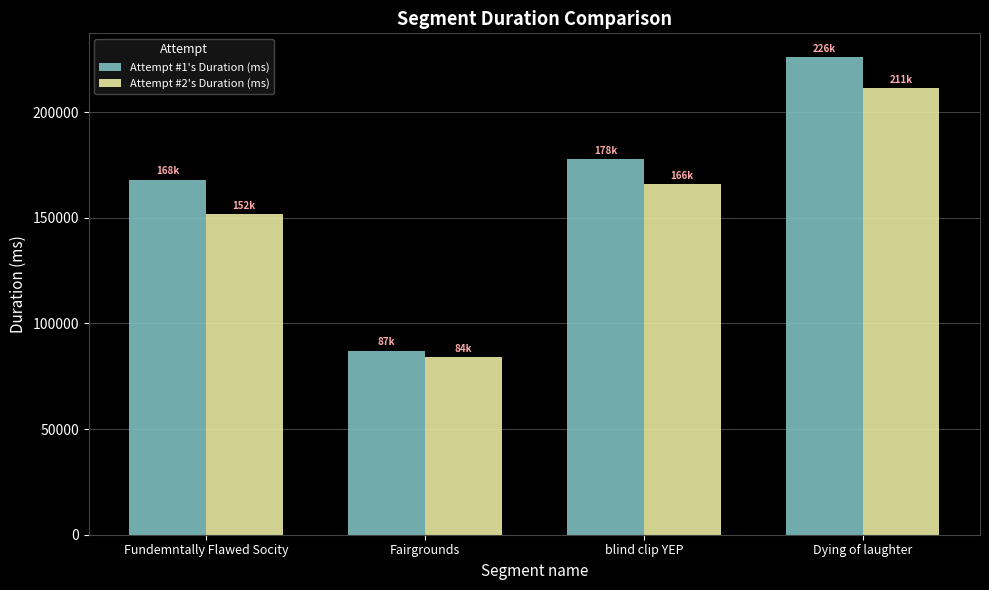

Reading right to left, transcribe all the data shown in this chart.

Attempt #1's Duration (ms): Dying of laughter=226015	blind clip YEP=177814	Fairgrounds=87127	Fundemntally Flawed Socity=168054
Attempt #2's Duration (ms): Dying of laughter=211335	blind clip YEP=165879	Fairgrounds=83901	Fundemntally Flawed Socity=151814